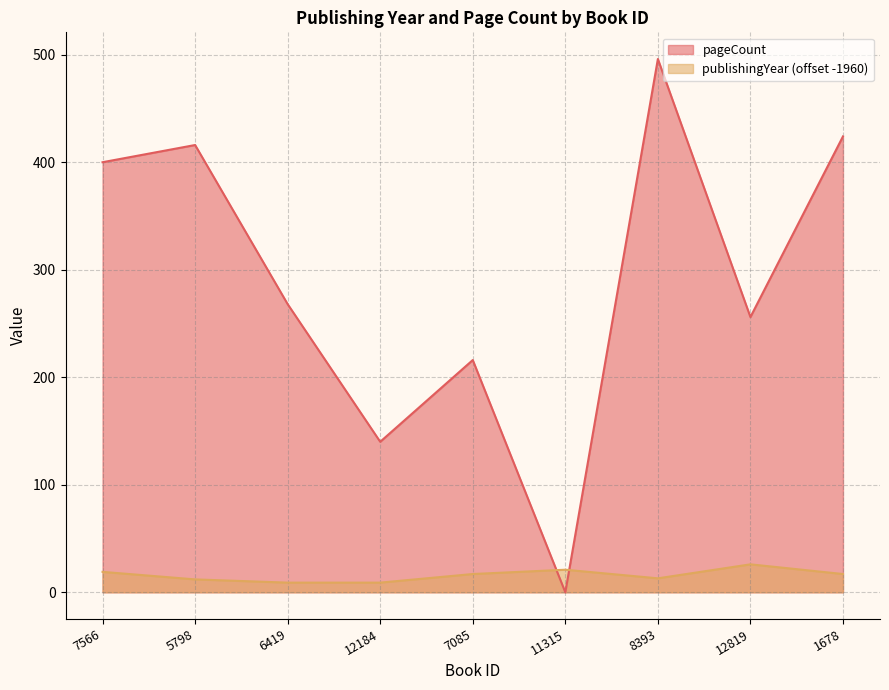

At which category does pageCount reach its first local valley?

12184